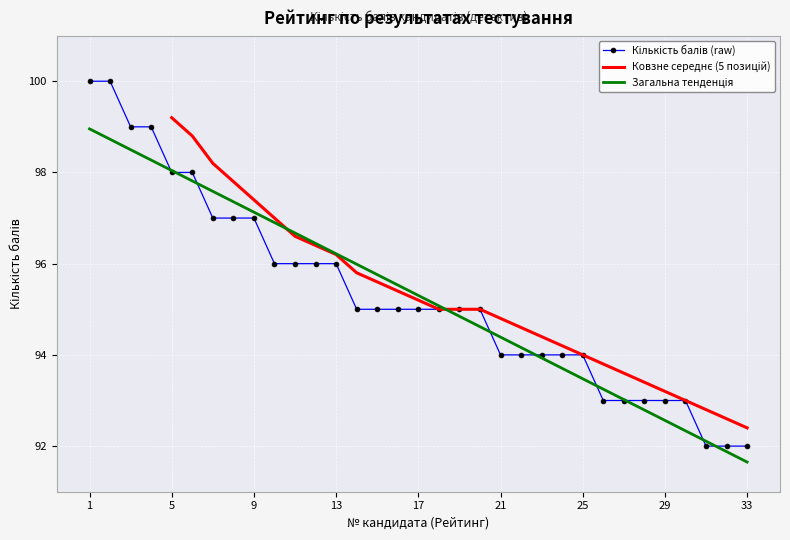

What value does the data have at 8?

97